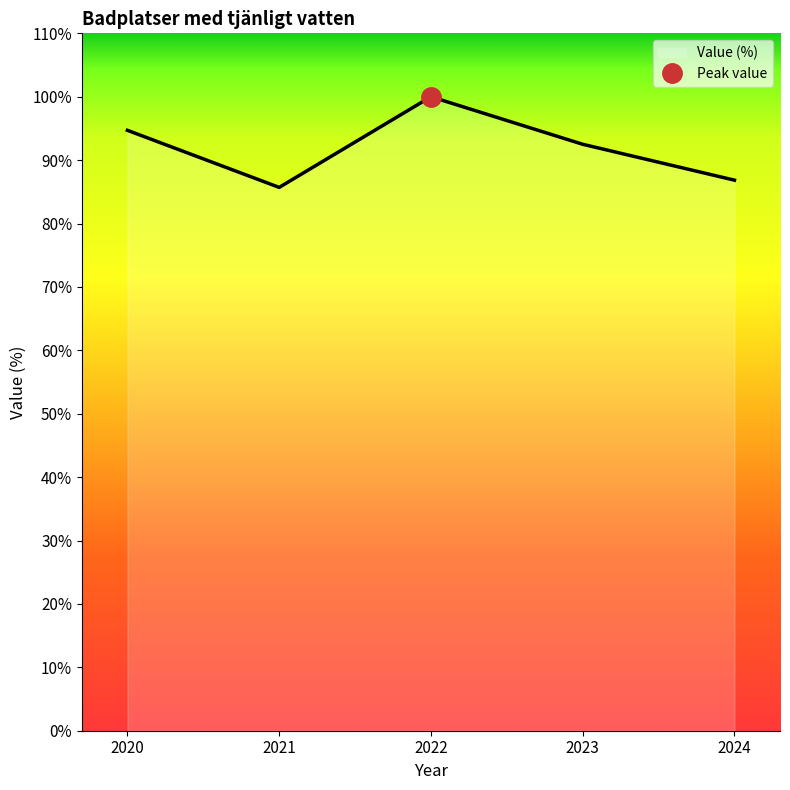

What is the average value?

91.9